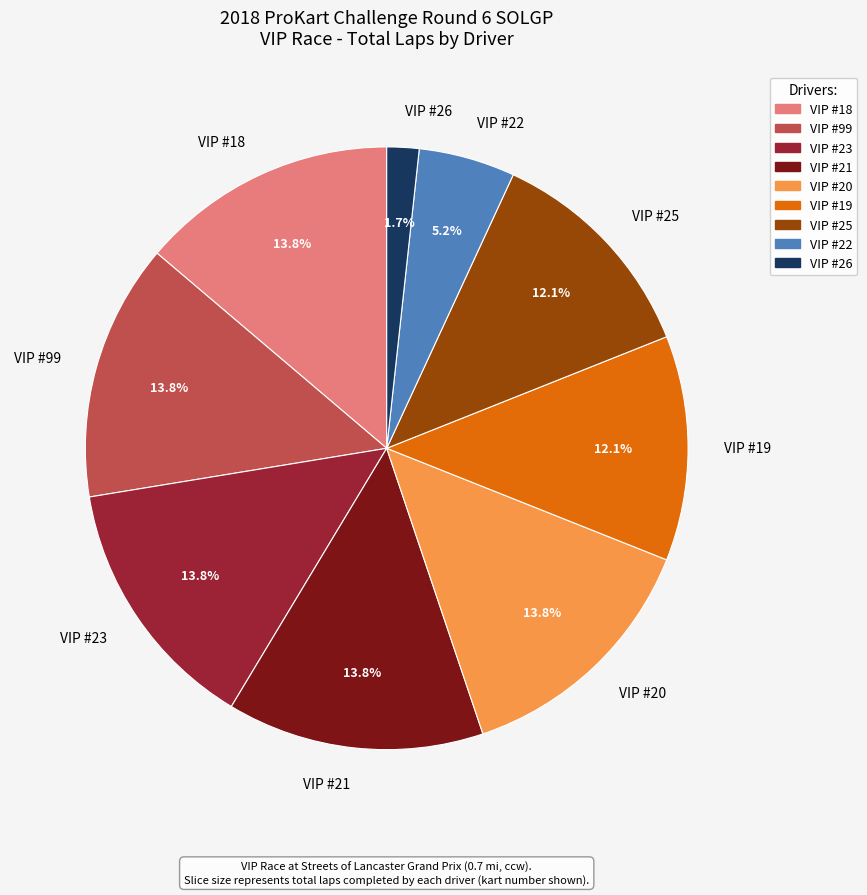

Does any single category account for the majority?

No